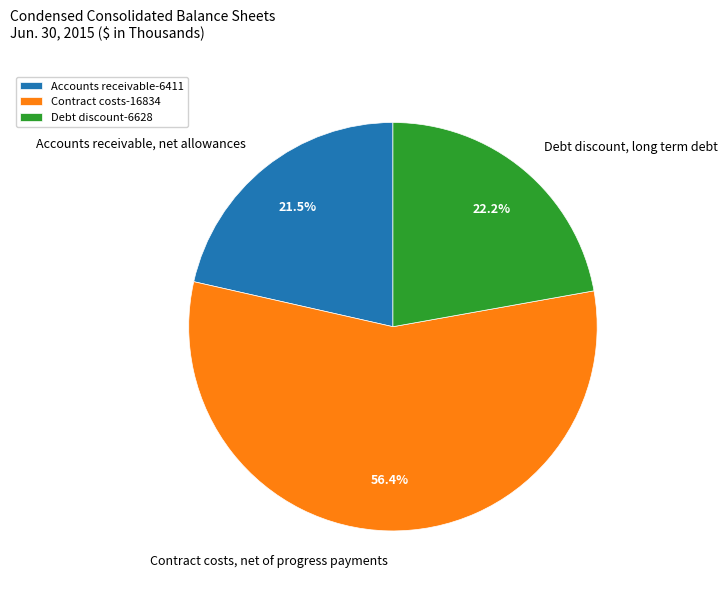

Which category has the smallest portion of the pie?

Accounts receivable, net allowances